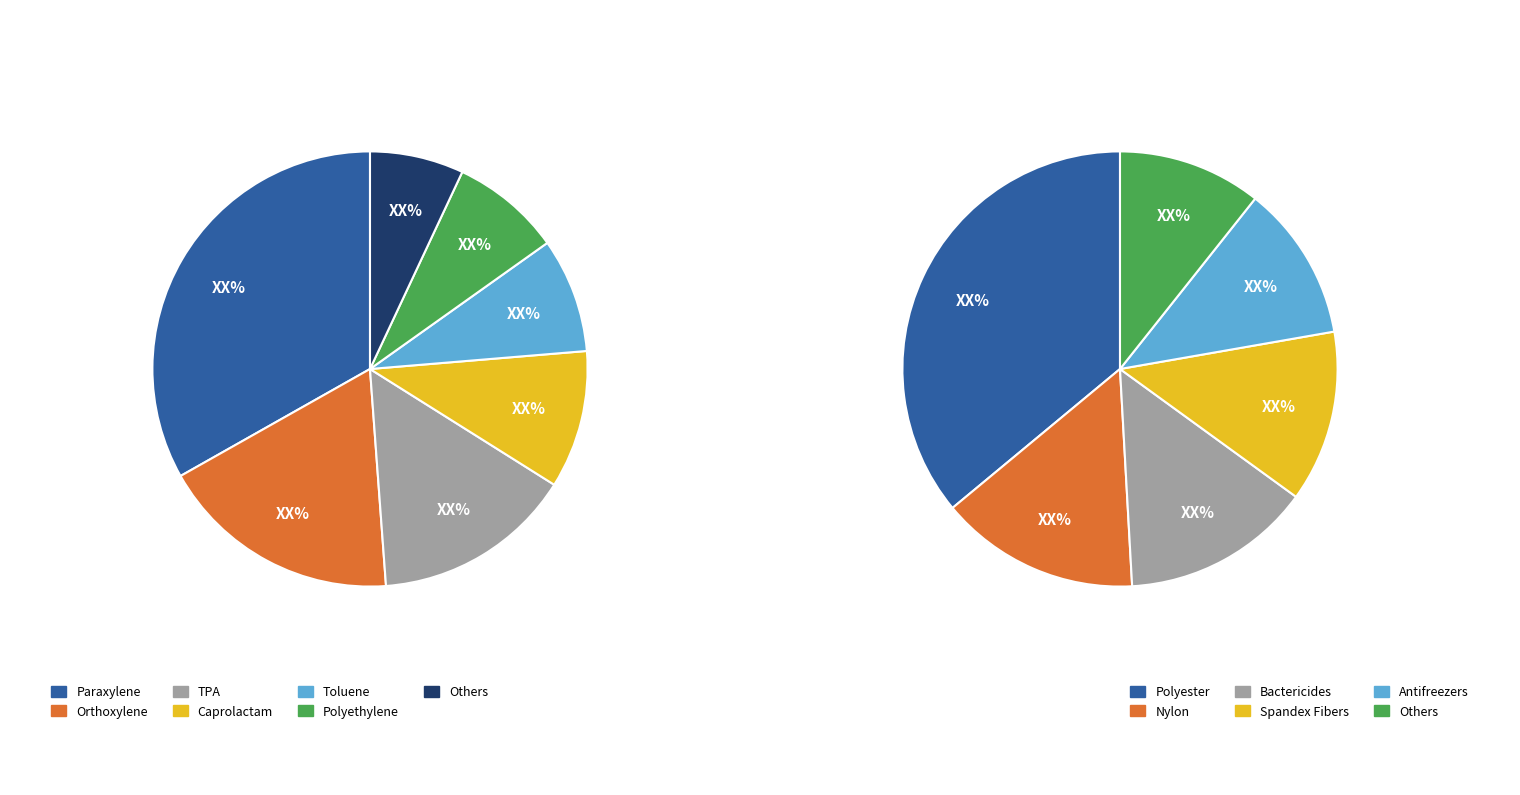

Is 2 the majority of the pie?

No